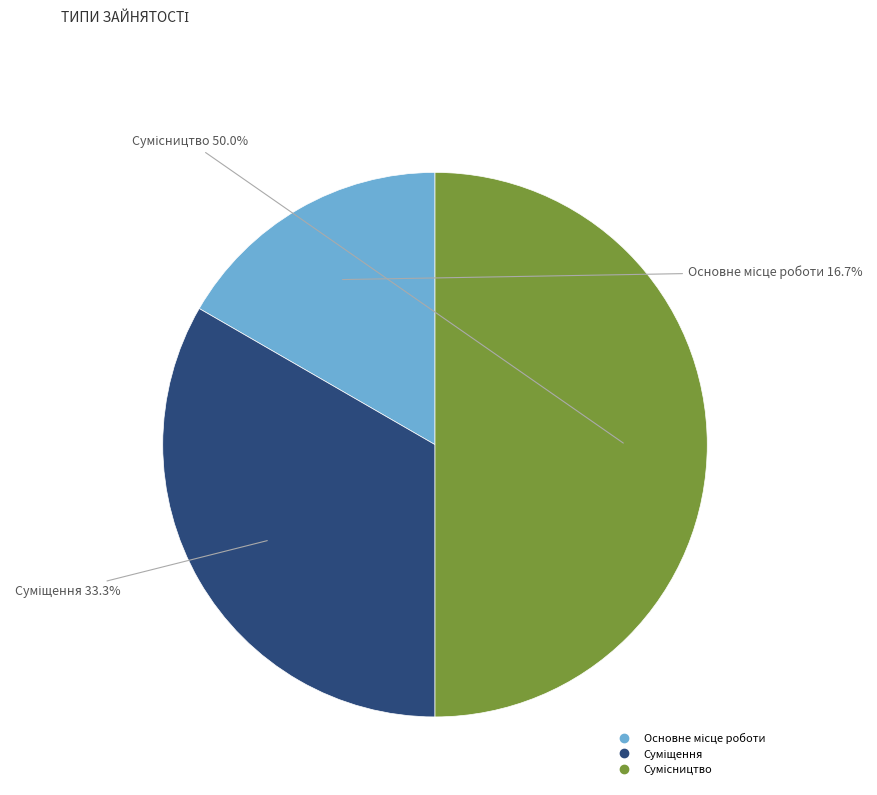

Rank the categories by value from highest to lowest.

Сумісництво, Суміщення, Основне місце роботи